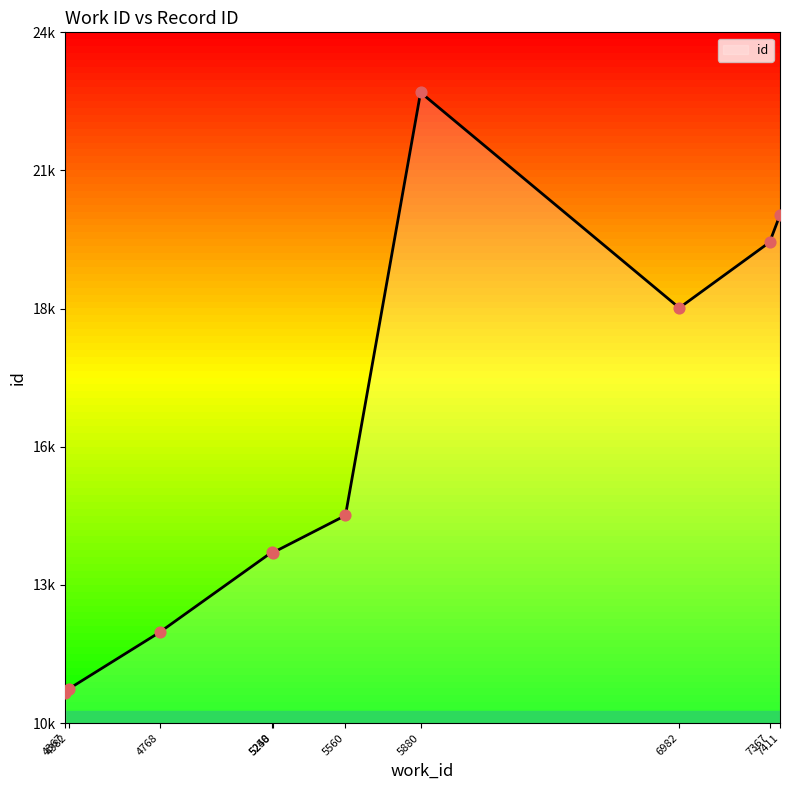

What is the ratio of the value at 5560 to the value at 4367?

1.3